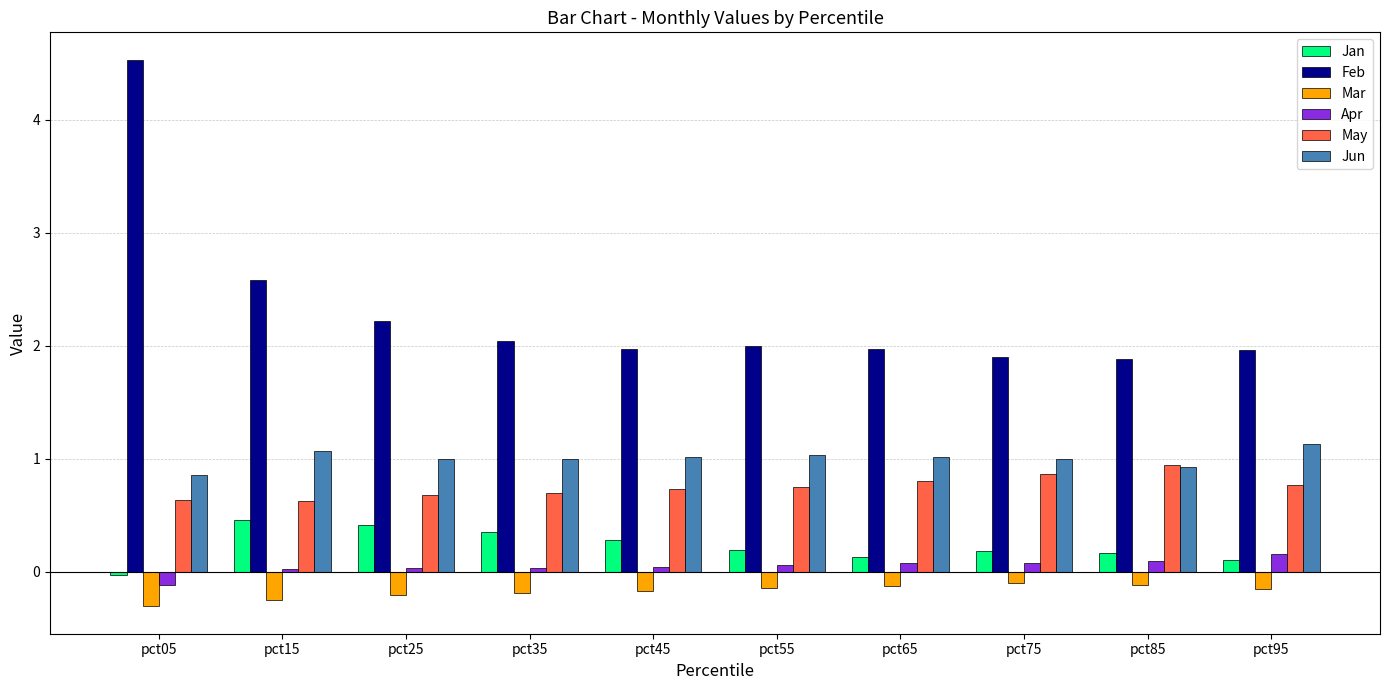

Rank the series by their maximum value, from lowest to highest.

Mar, Apr, Jan, May, Jun, Feb